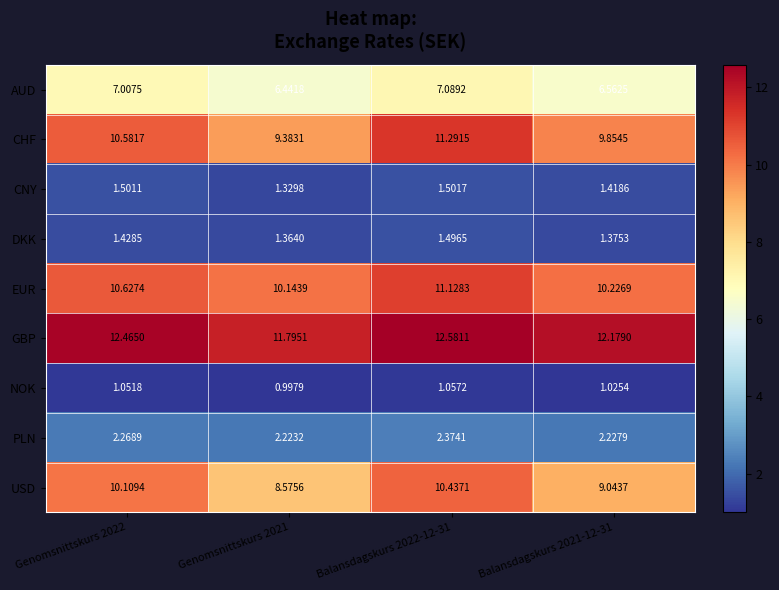

Rank the series at Genomsnittskurs 2021 from lowest to highest value.

NOK, CNY, DKK, PLN, AUD, USD, CHF, EUR, GBP